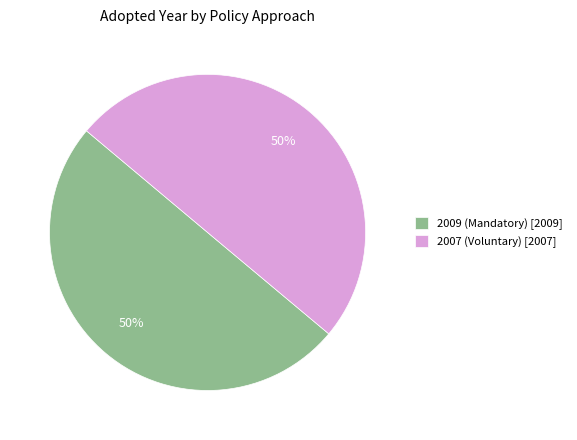

To the nearest percent, what is the average slice percentage?

50%